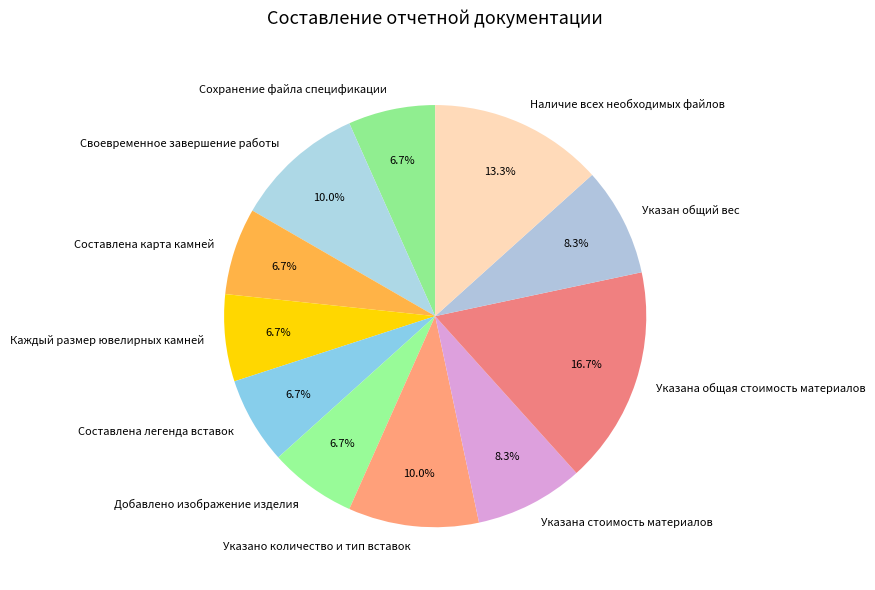

How many segments does this pie chart have?

11